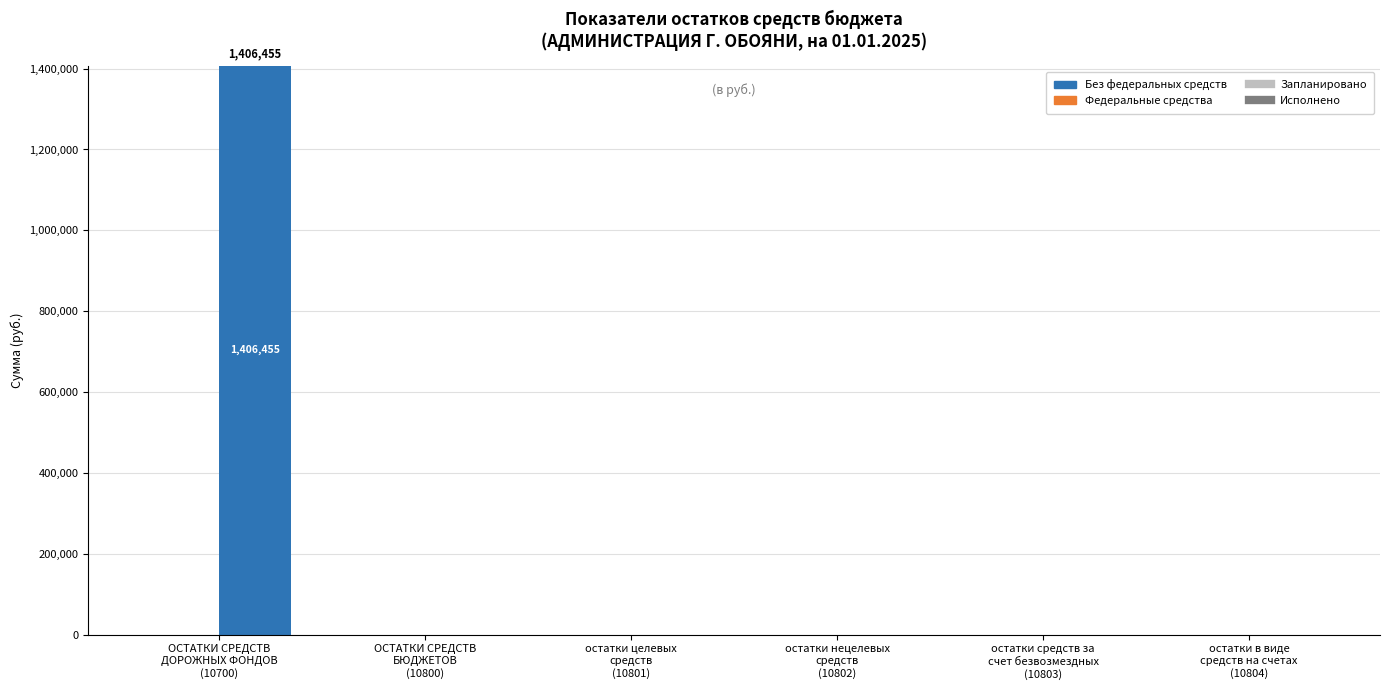

Count the number of data series in this chart.

1